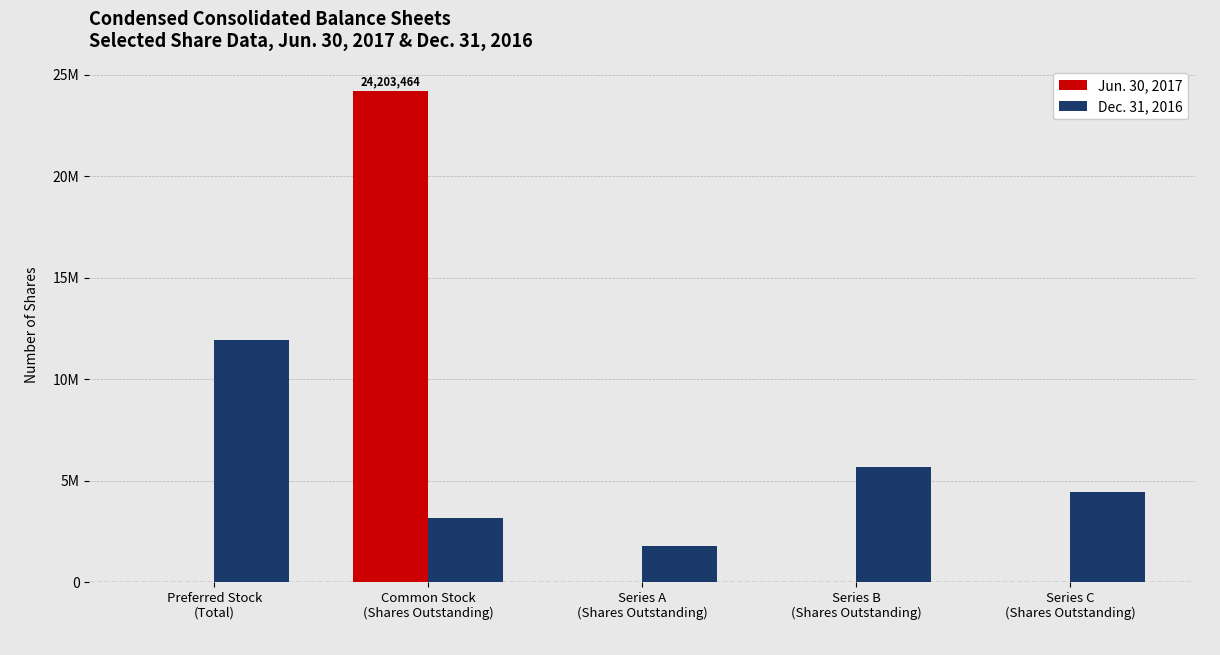

What is the minimum value for Dec. 31, 2016?

1799906